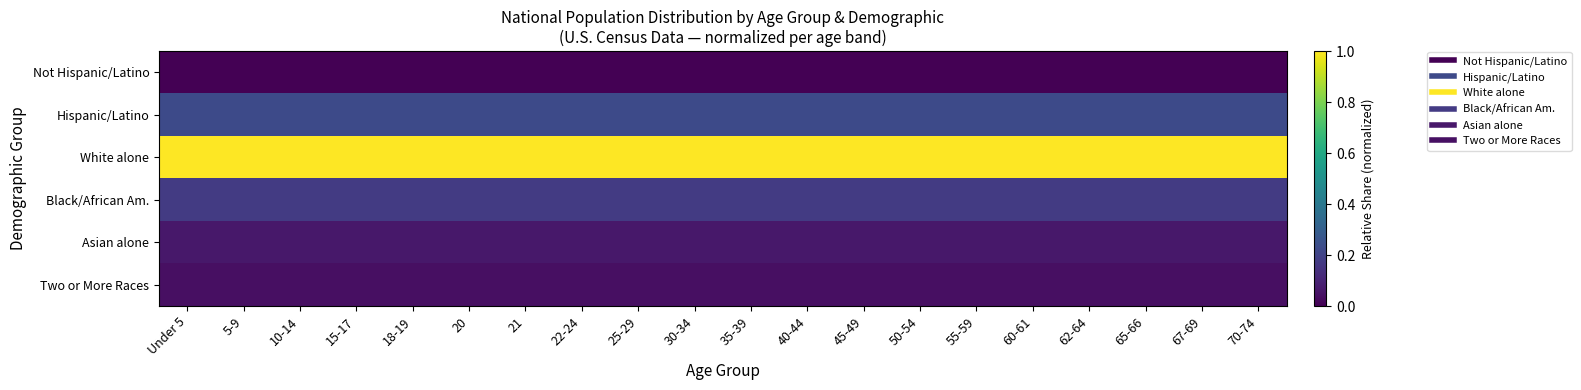

Rank the series at 67-69 from lowest to highest value.

Not Hispanic/Latino, Two or More Races, Asian alone, Black/African Am., Hispanic/Latino, White alone